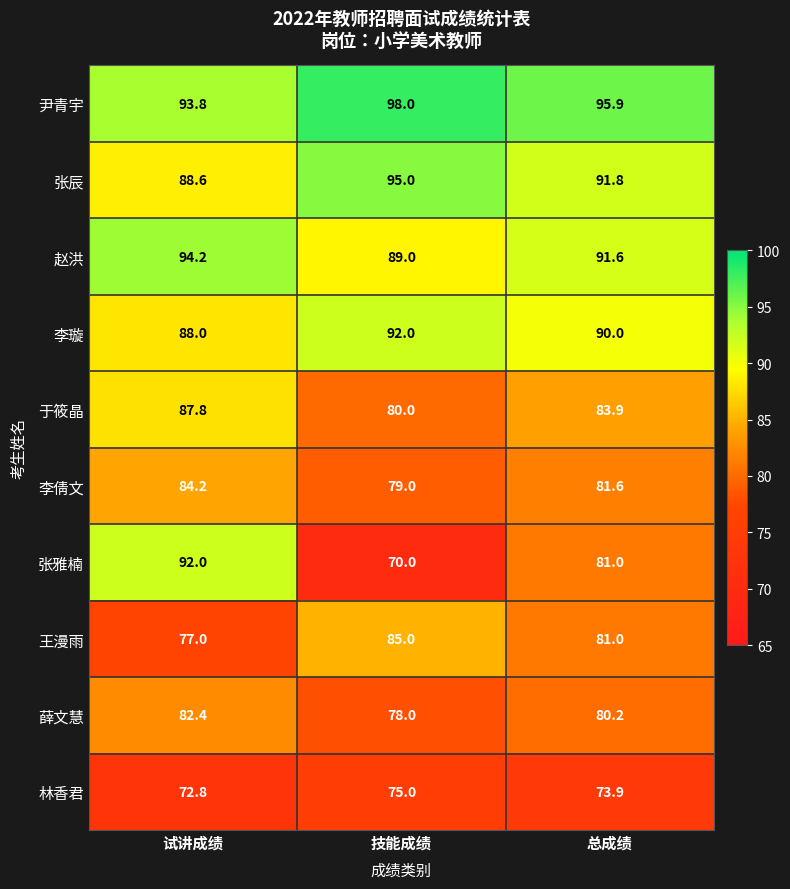

True or false: 李璇 has a value of 121.0 at 试讲成绩.

False